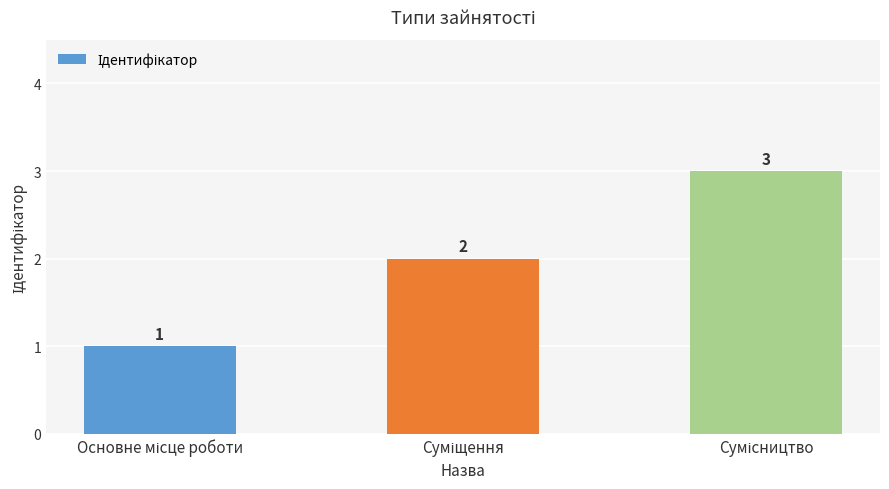

Count the number of categories in the chart.

3